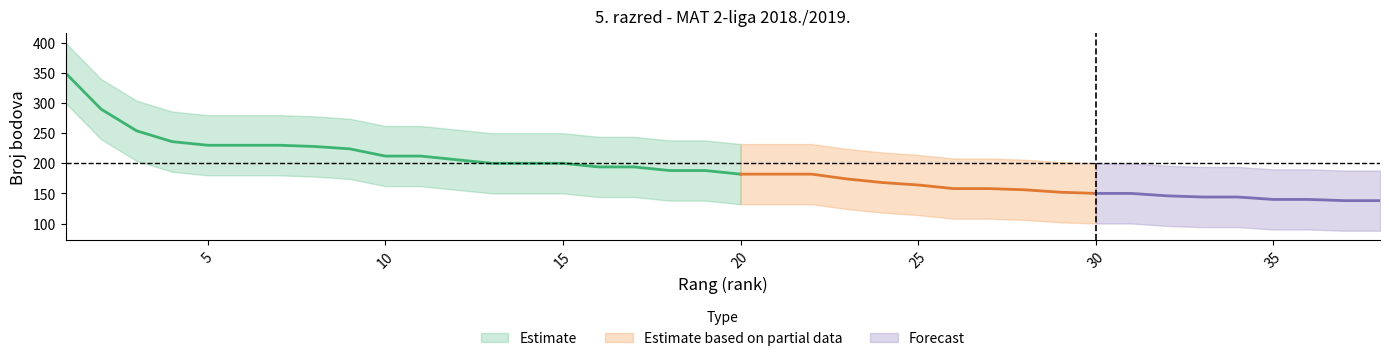

What is the value of the Broj bodova point at the 7th from the left?

230